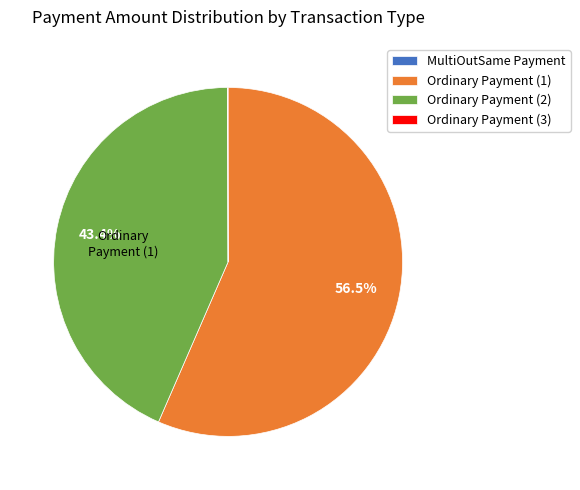

Which category accounts for the majority?

Ordinary Payment (1)